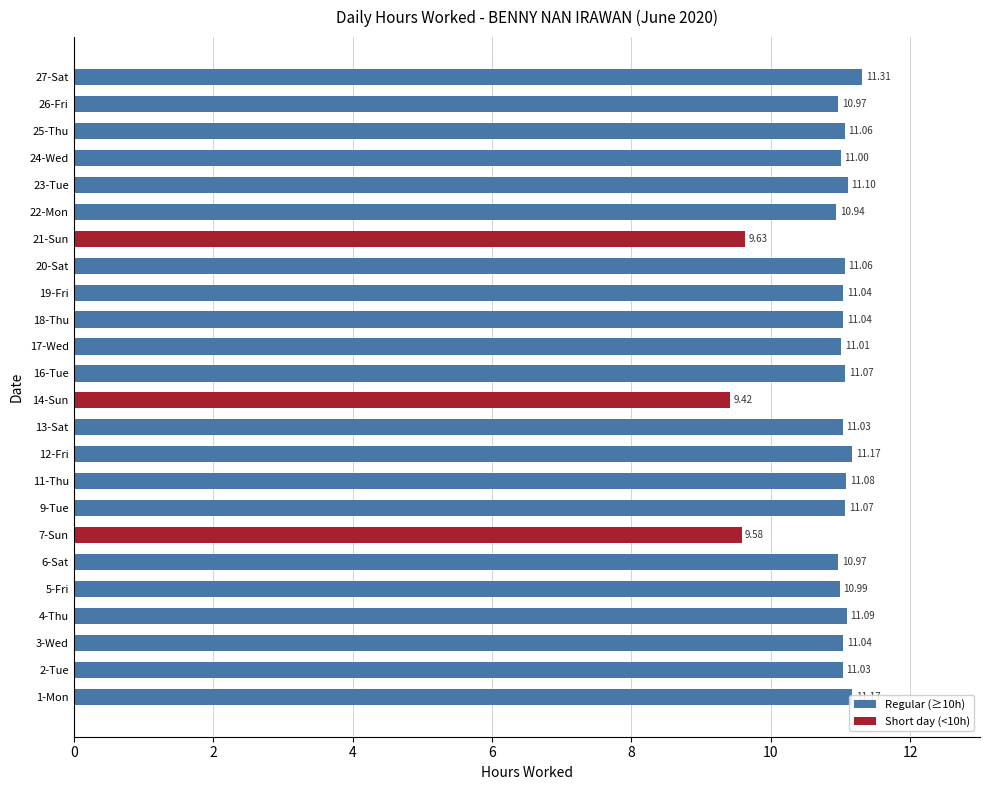

What is the ratio of the value at 3-Wed to the value at 11-Thu?

1.0